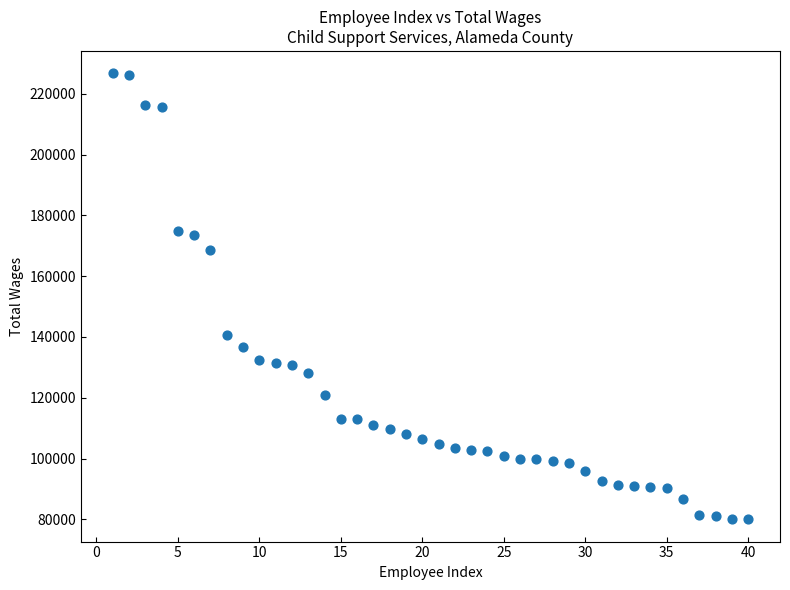

What is the range of X values (max minus min)?

39